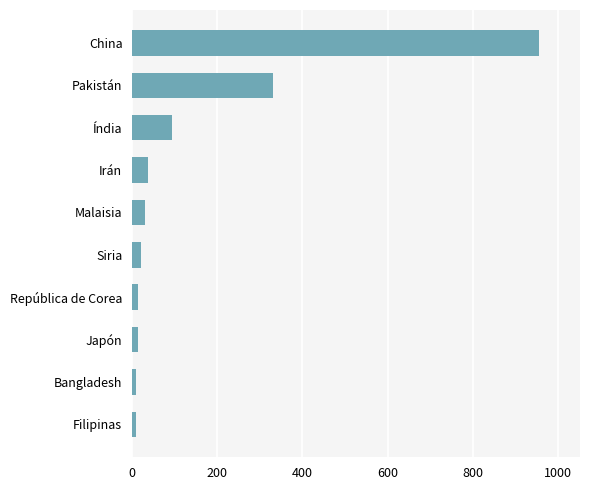

Which has a higher value, China or Pakistán?

China